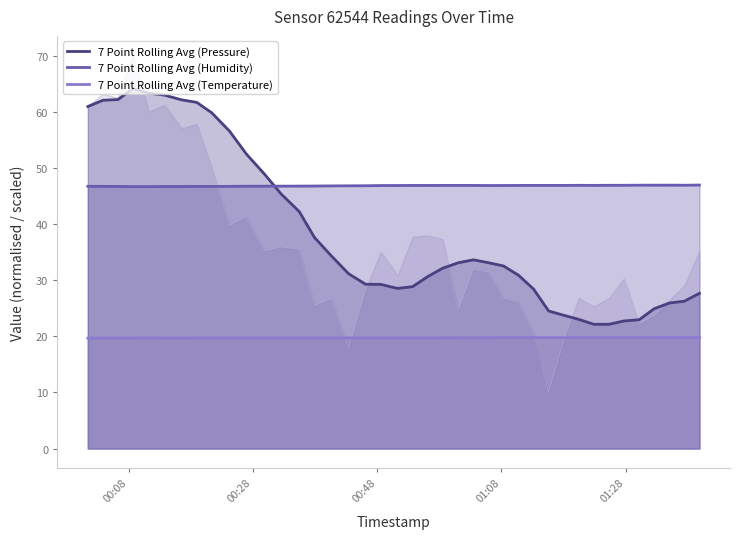

What is the highest value of the 7 Point Rolling Avg (Pressure) series?

64.1